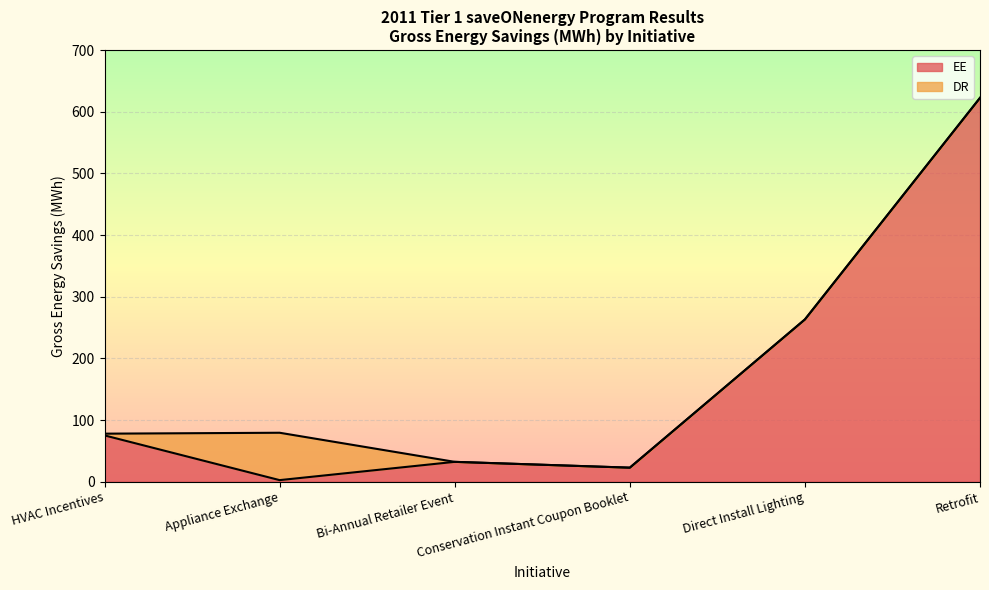

How many data points are above 75?

3